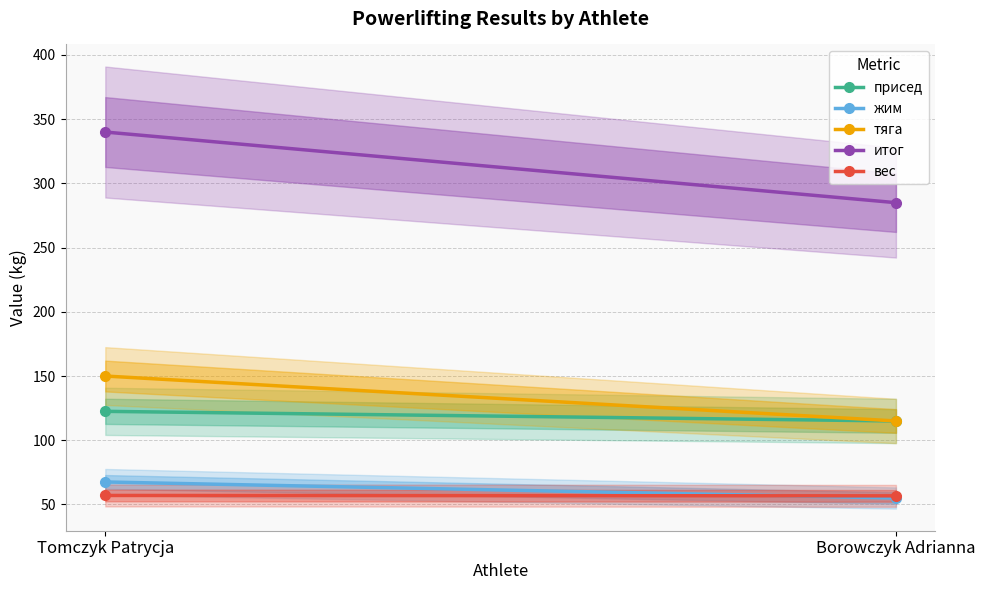

Reading left to right, what are all the values shown in this chart?

присед: Tomczyk Patrycja=122.5	Borowczyk Adrianna=115.0
жим: Tomczyk Patrycja=67.5	Borowczyk Adrianna=55.0
тяга: Tomczyk Patrycja=150.0	Borowczyk Adrianna=115.0
итог: Tomczyk Patrycja=340.0	Borowczyk Adrianna=285.0
вес: Tomczyk Patrycja=57.0	Borowczyk Adrianna=56.7